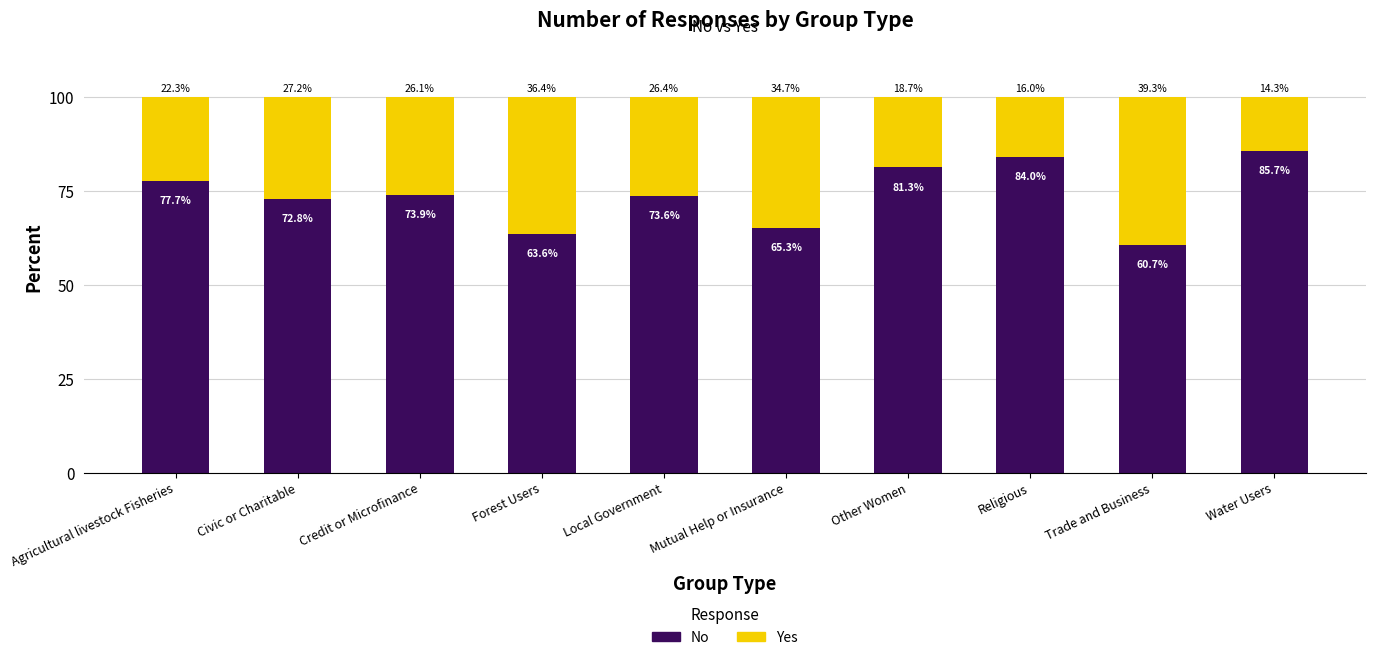

The No series shows 85.7 at Water Users. True or false?

True